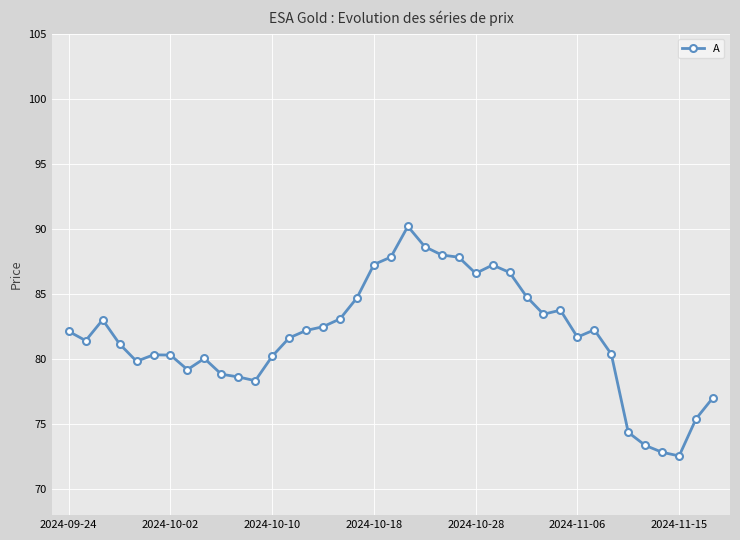

How many values exceed 81?

23